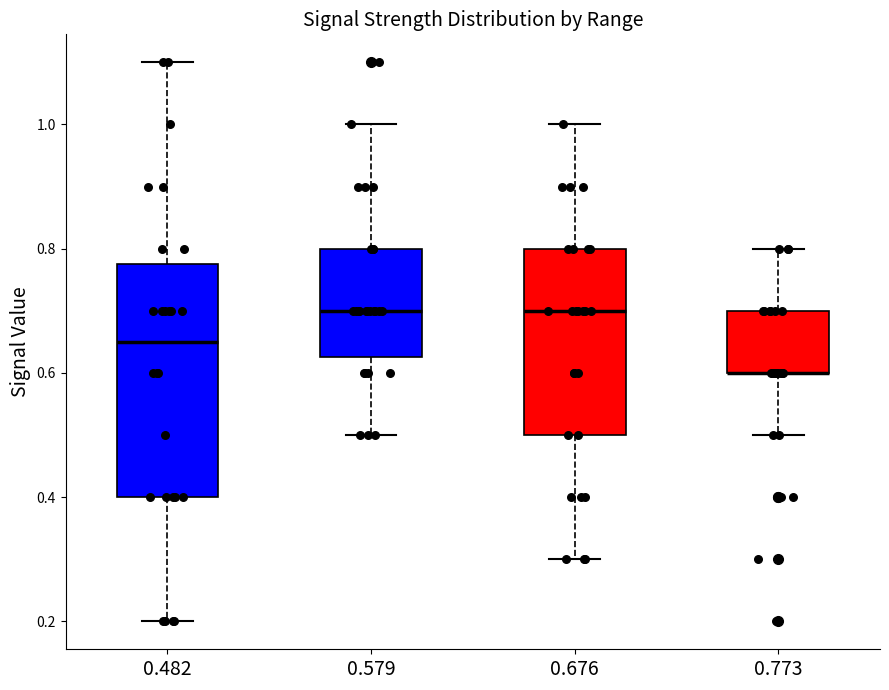

Where does the upper whisker of the box at x = 0.676 end on the y-axis? The values are not printed on the chart, so give them approximately, as read against the axis.

1.00